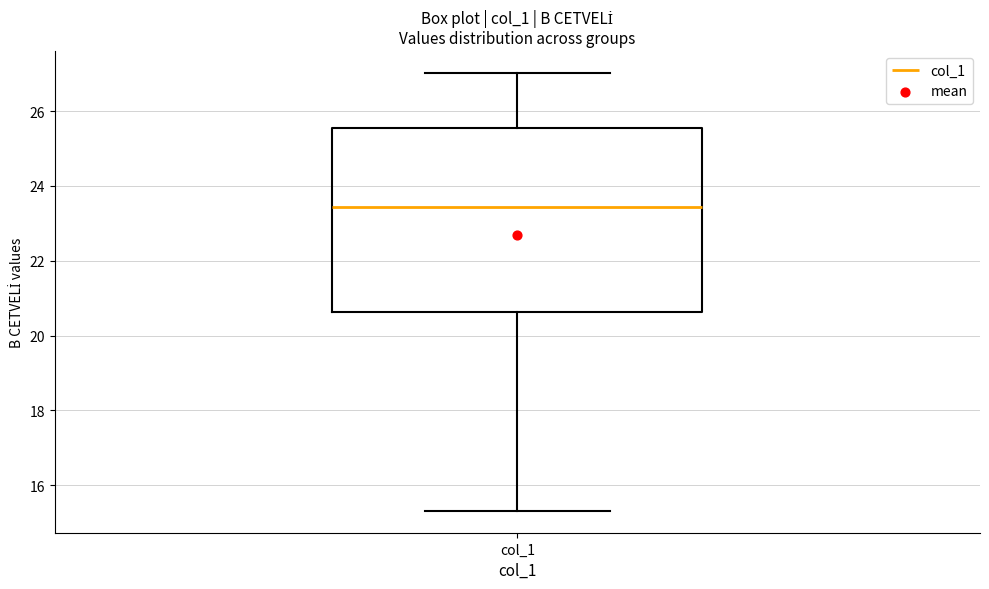

Read this box plot against the y-axis: the position of the median line, the range covered by the box, and the ends of both whiskers. The values are not printed on the chart, so give them approximately, as read against the axis.

median 23.4, box 20.6 to 25.6, whiskers 15.4 to 27.0